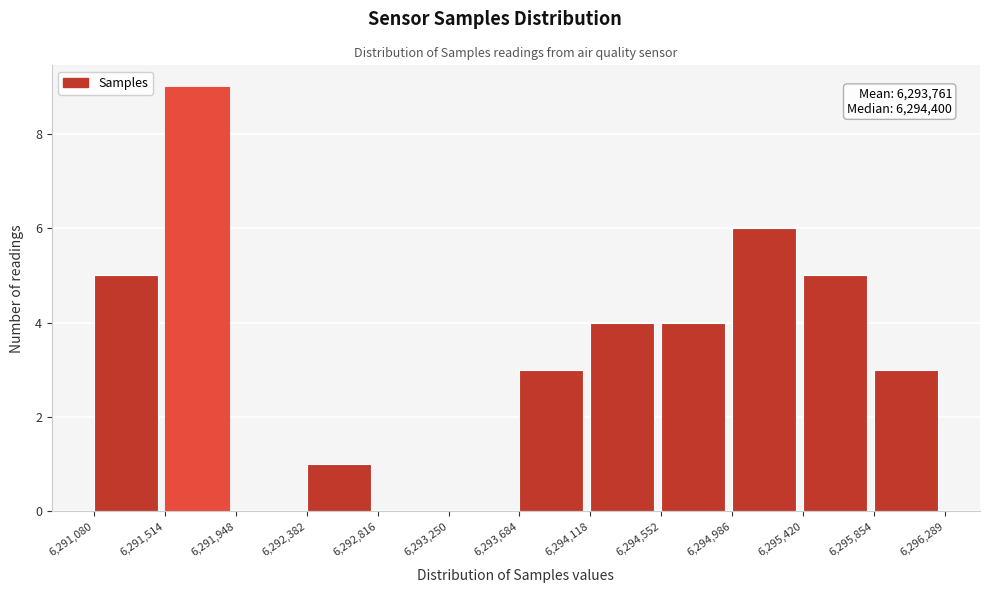

Which range on the x-axis has the tallest bar?

6,291,514 to 6,291,948